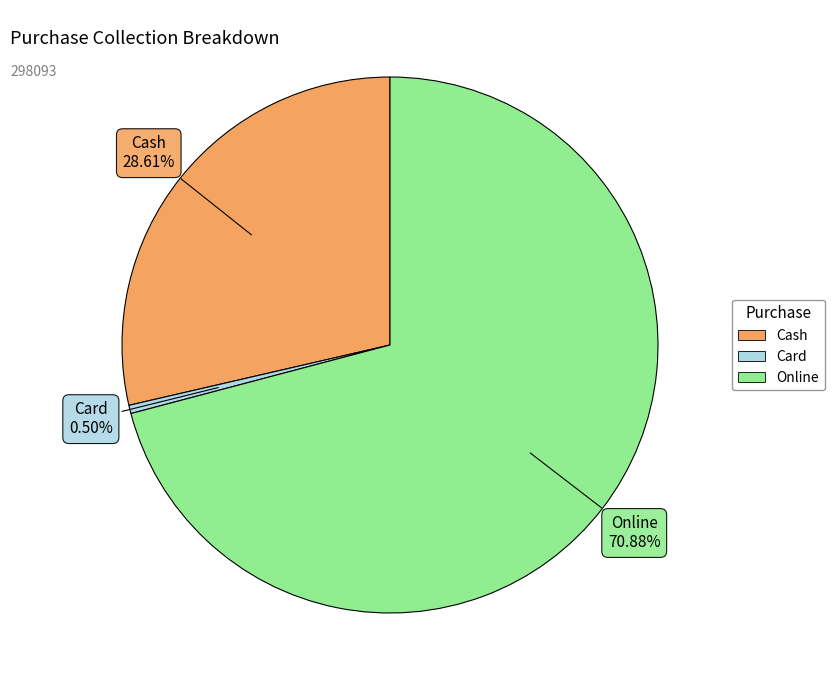

To the nearest percent, what percentage of the pie is Online?

71%